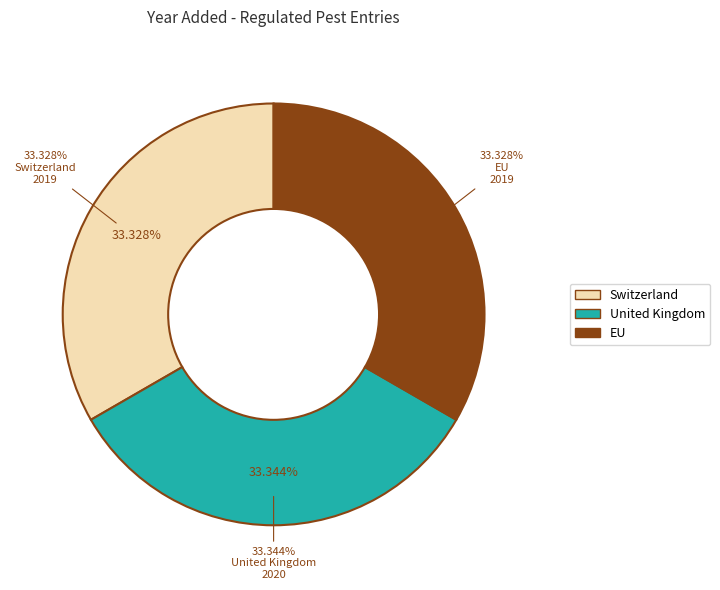

Does Switzerland account for over 50% of the chart?

No